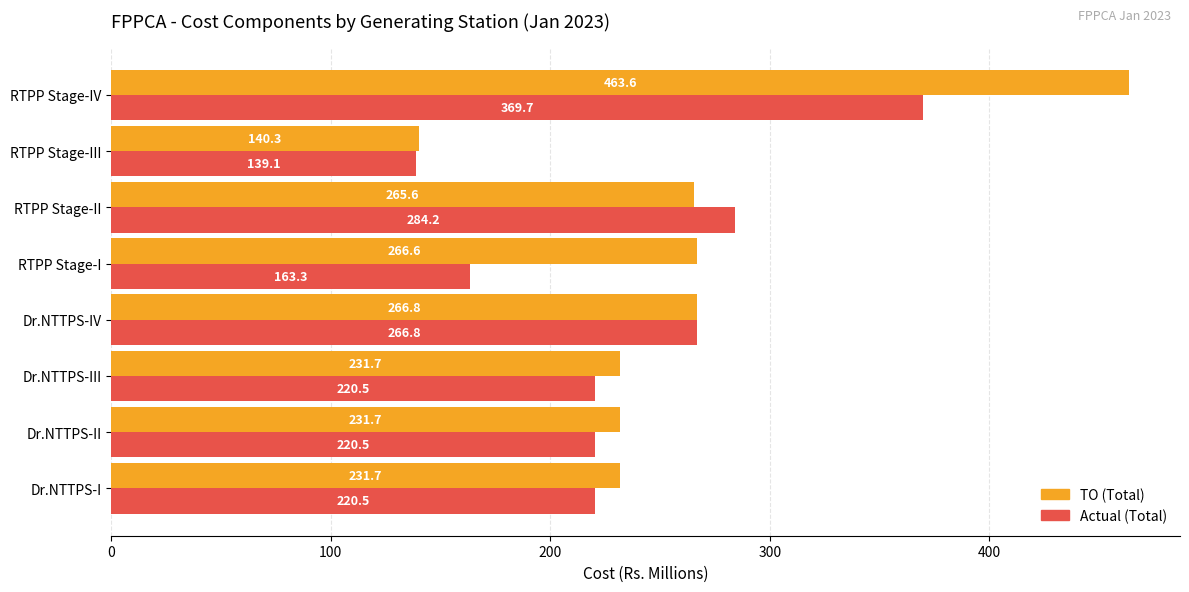

The TO (Total) series shows 140.3 at RTPP Stage-III. True or false?

True